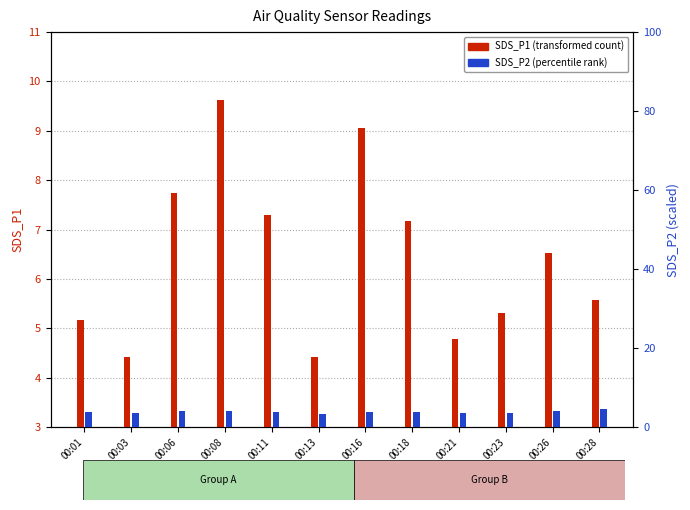

What are all the series names shown in the legend?

SDS_P1, SDS_P2